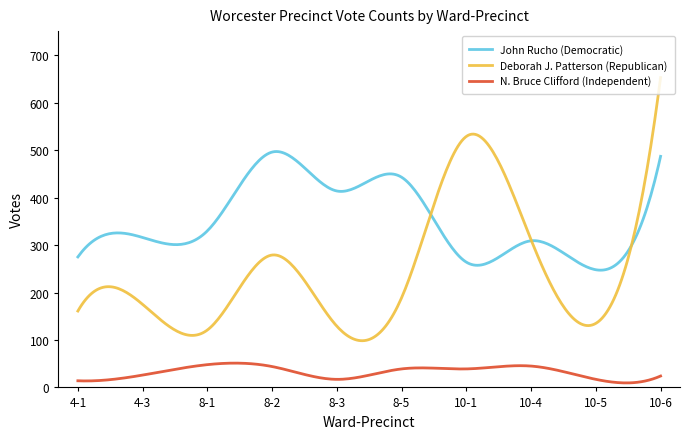

What is the average value of the John Rucho (Democratic) series?

351.8